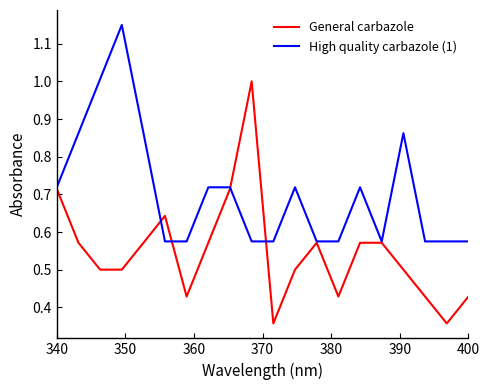

List the series in order of their overall mean, lowest first.

General carbazole, High quality carbazole (1)